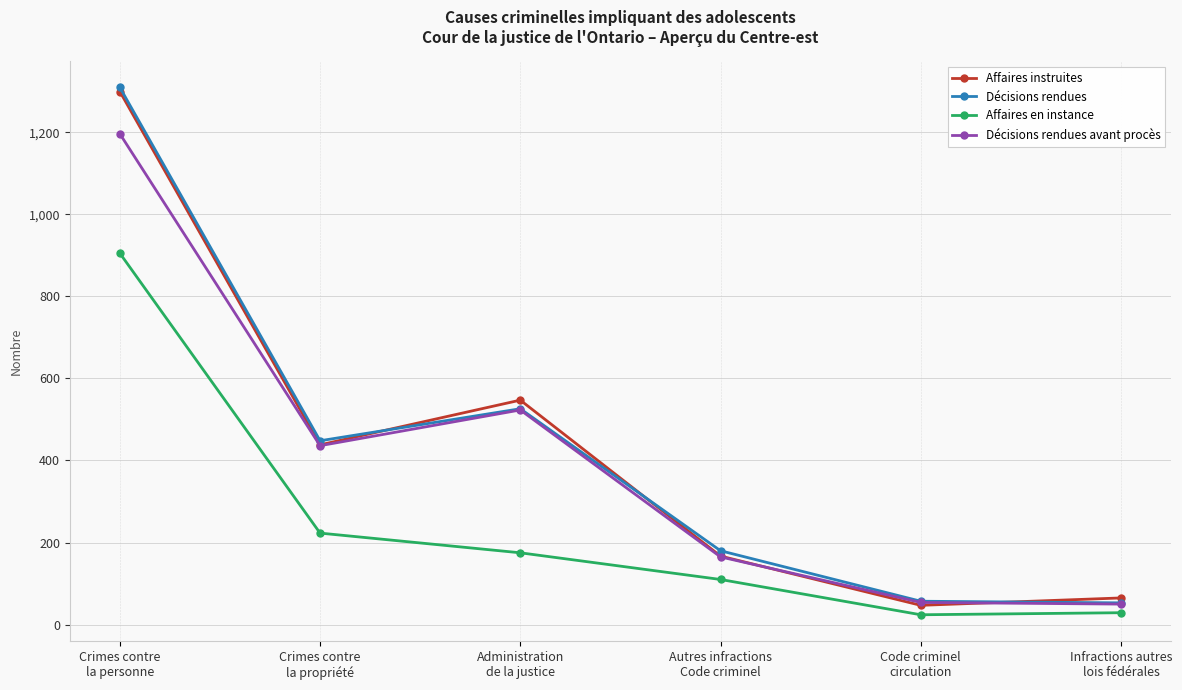

What is the highest value of the Affaires en instance series?

905